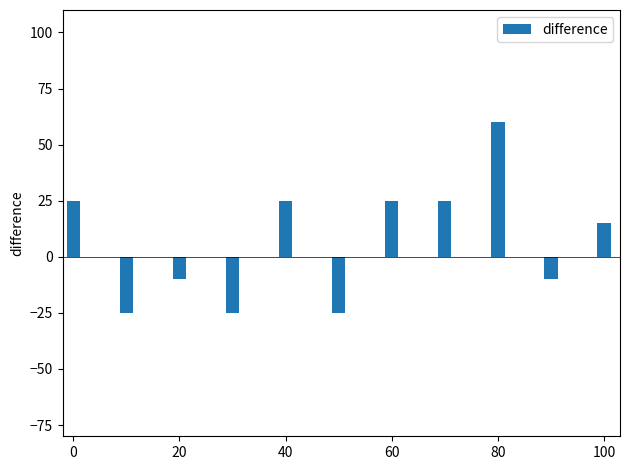

Reading left to right, extract all data points from this chart.

25	-25	-10	-25	25	-25	25	25	60	-10	15